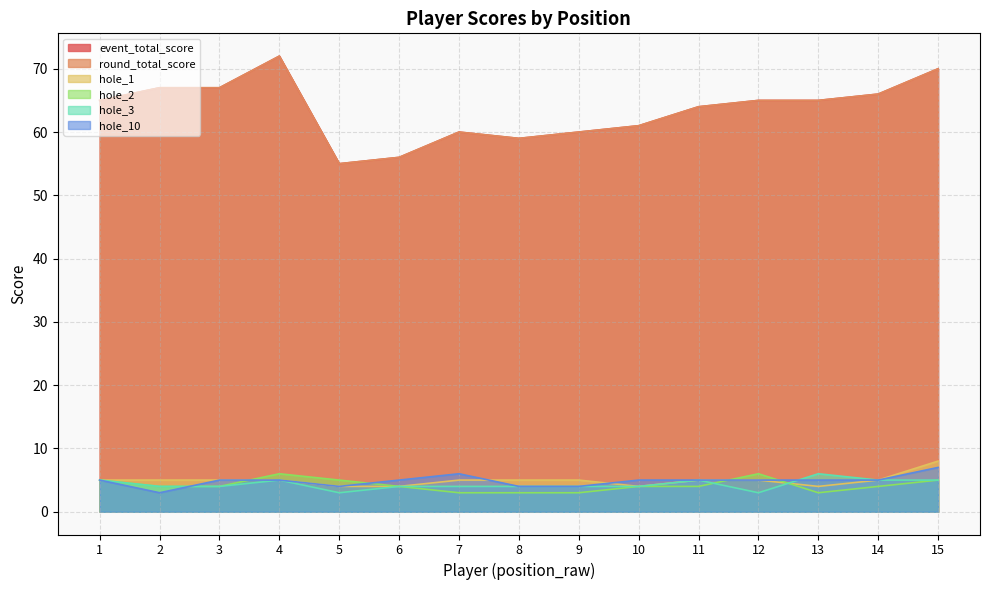

Between 3 and 8, which is larger?

3